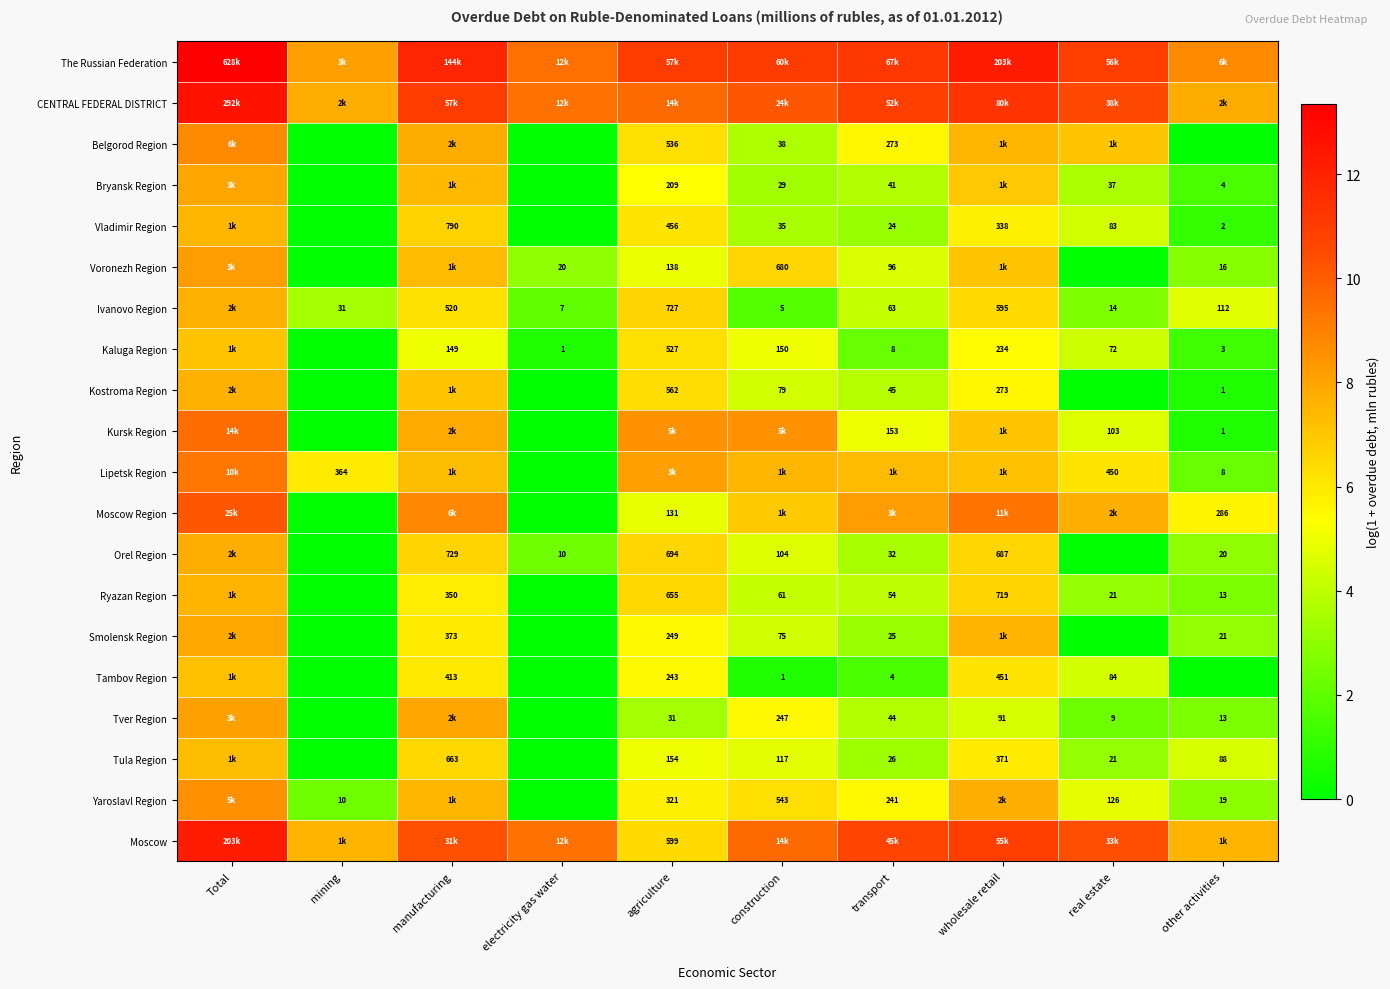

What is the difference between the maximum and minimum values in the Bryansk Region series?

8.0